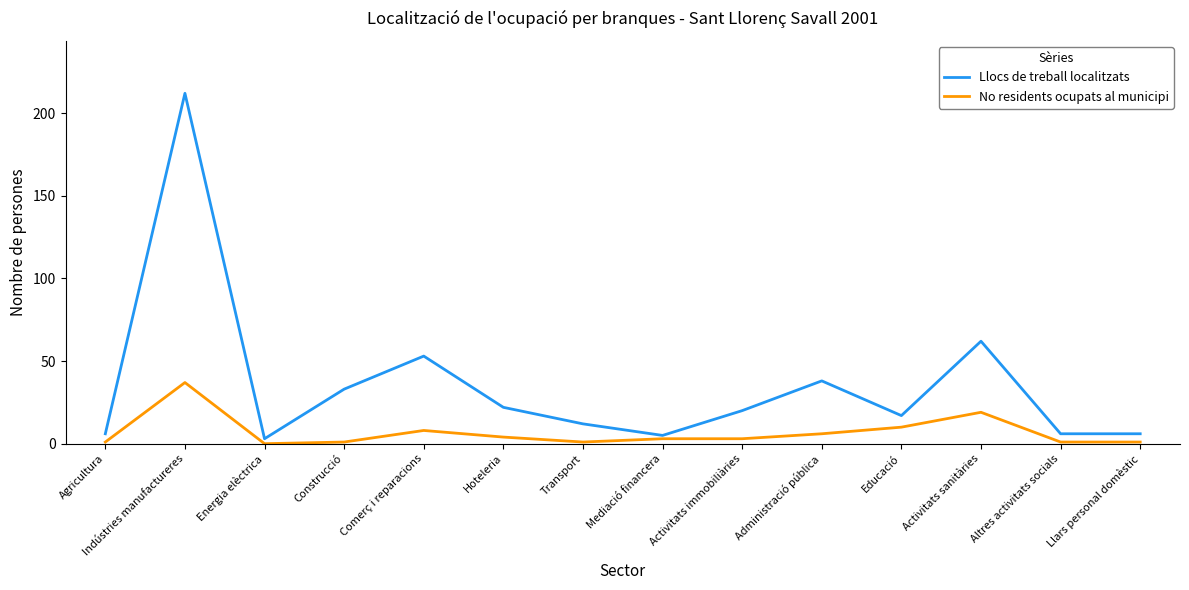

Between Hoteleria and Administració pública, which series saw the biggest shift?

Llocs de treball localitzats